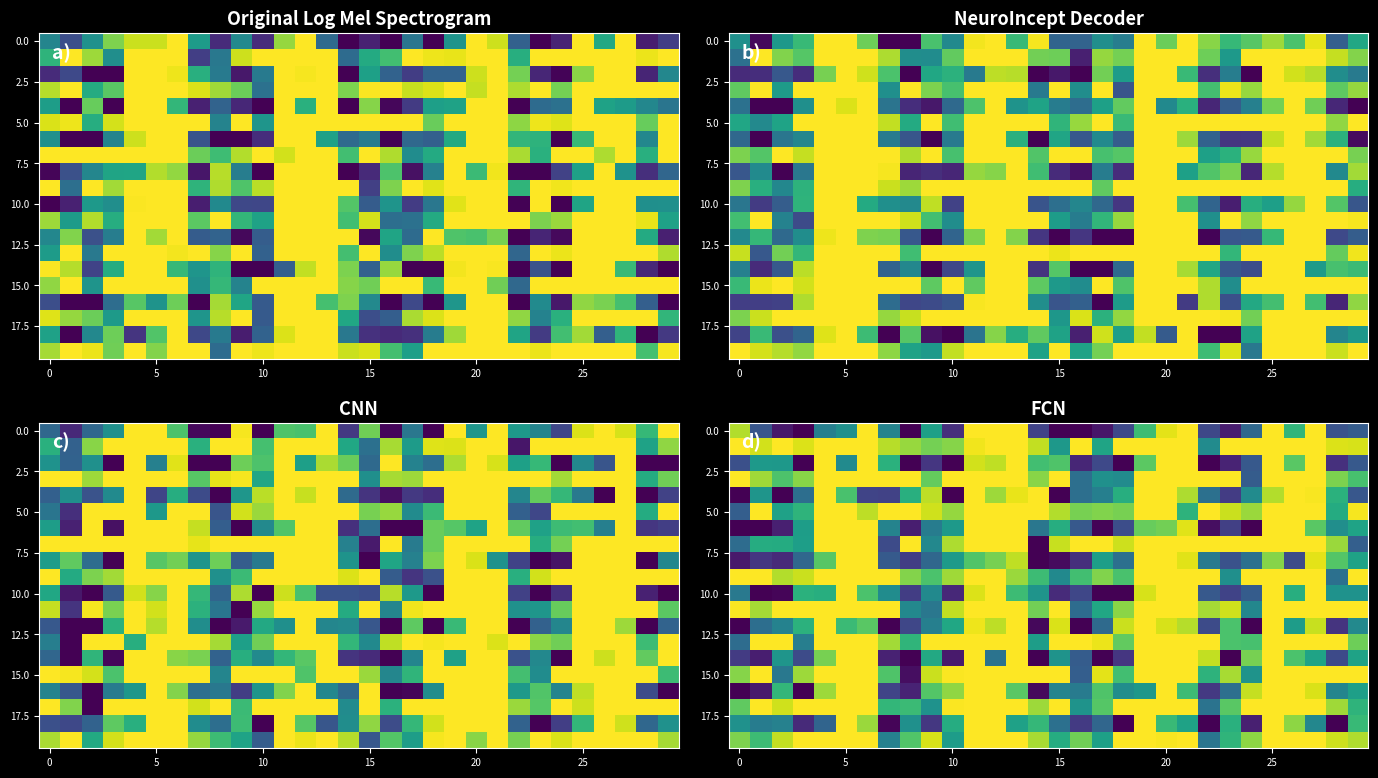

What is the greatest value displayed?

-134.6